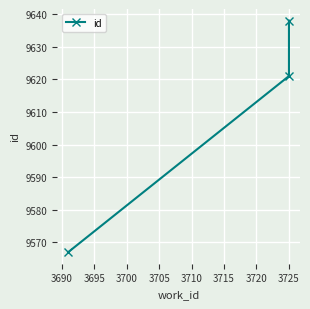

Reading left to right, extract all data points from this chart.

9567	9621	9638